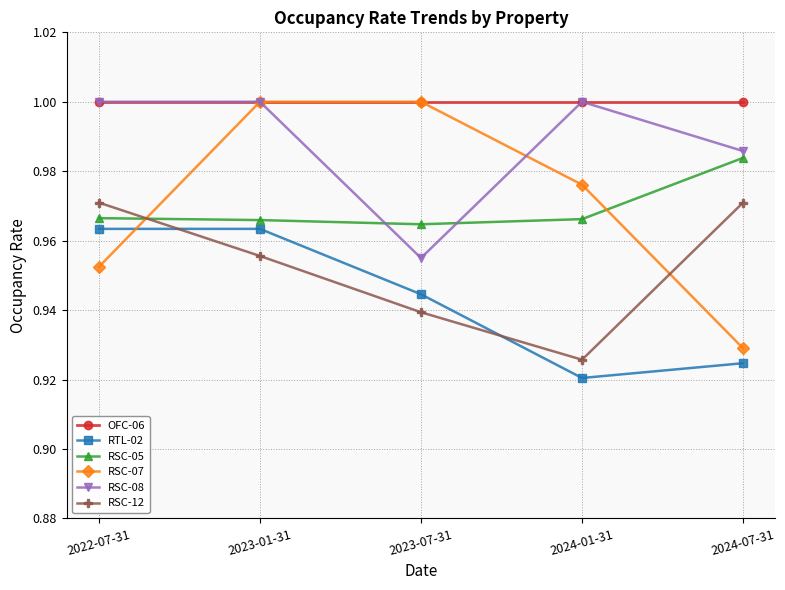

Does the chart display data point markers on the line(s)?

Yes